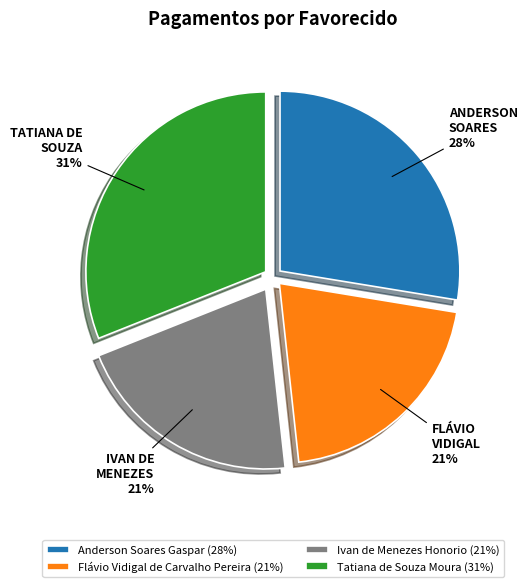

Is the sum of Flávio Vidigal de Carvalho Pereira (21%) and Tatiana de Souza Moura (31%) greater than half?

Yes